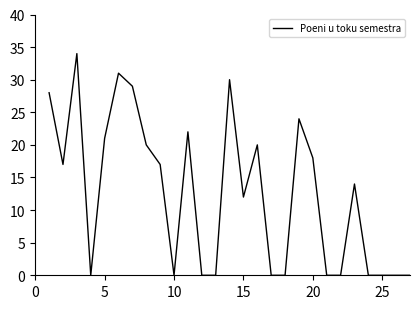

What is the greatest value displayed?

34